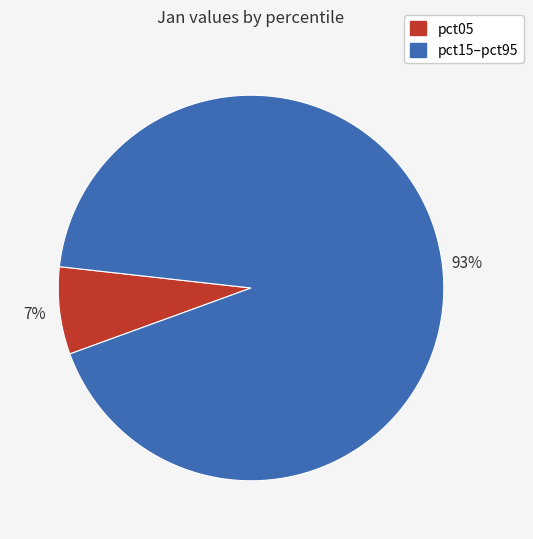

Do pct15–pct95 and pct05 together represent more than half of the pie?

Yes